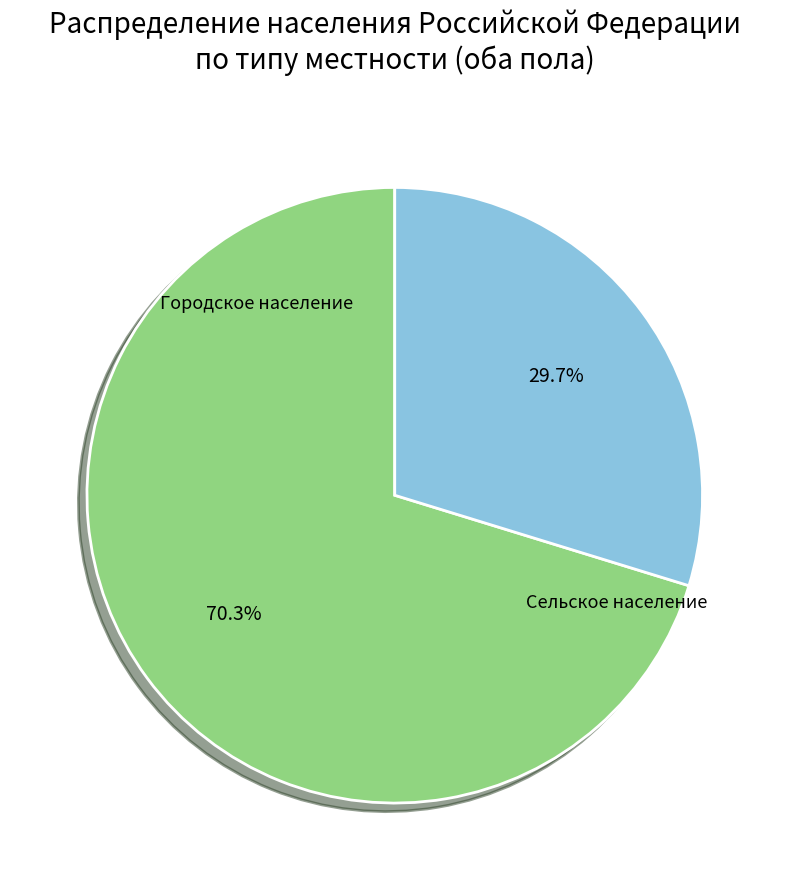

Rank the categories by value from lowest to highest.

Сельское население, Городское население